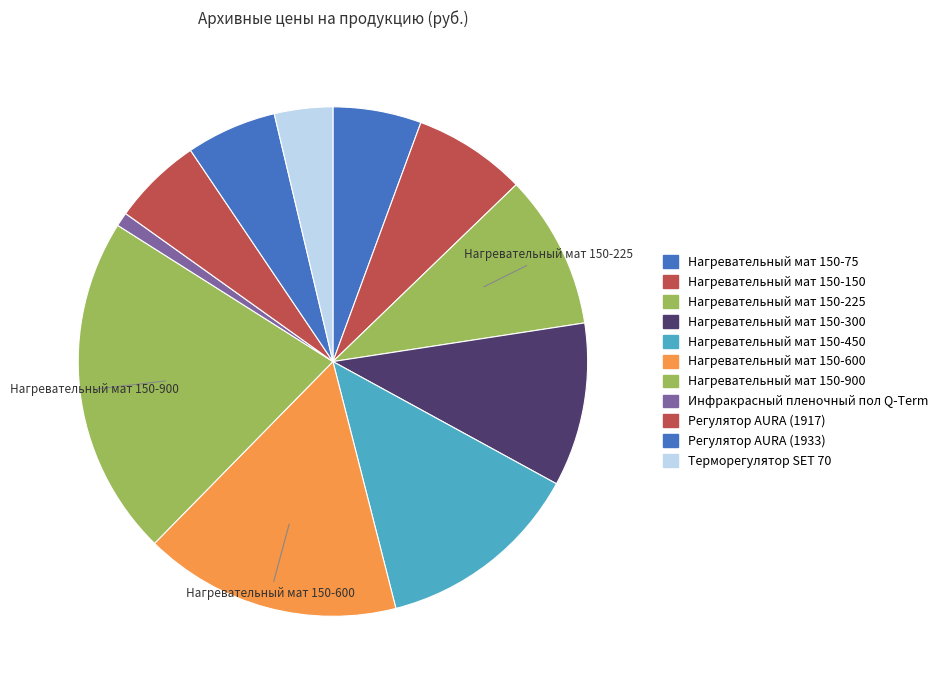

Count the number of slices in the pie.

11